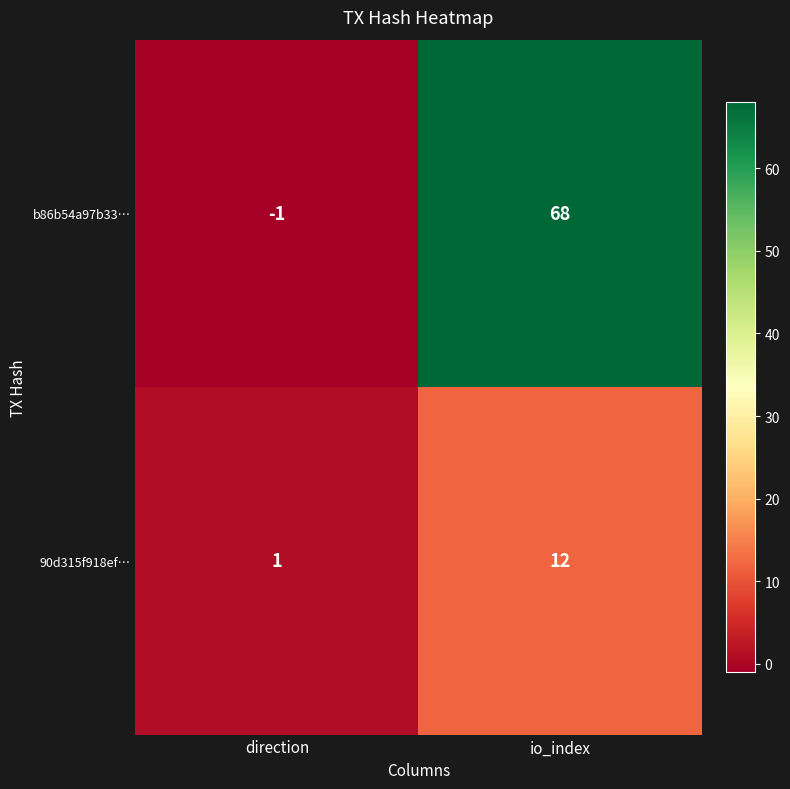

What is the difference between the maximum and minimum values in the b86b54a97b33… series?

69